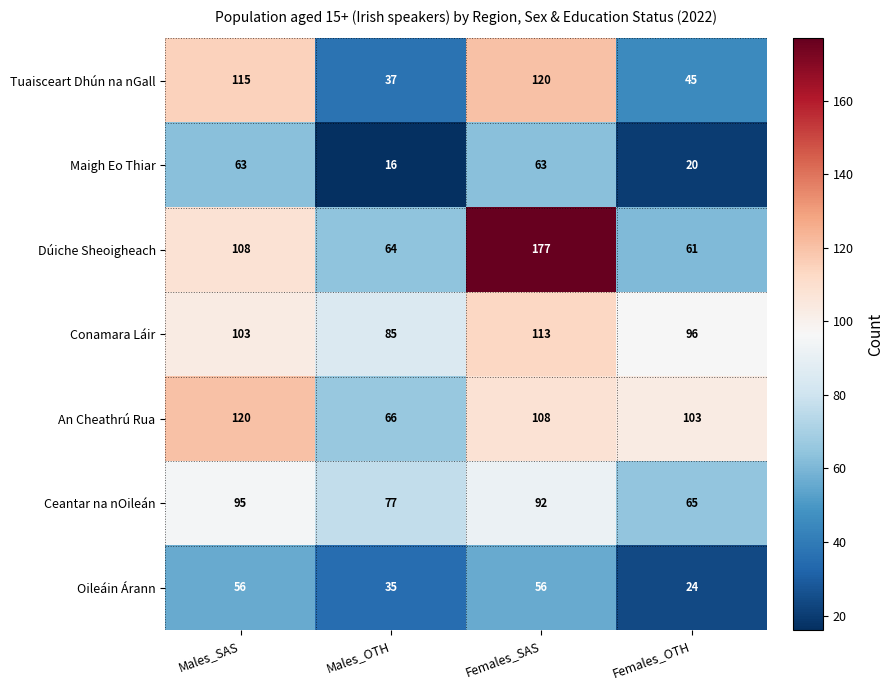

What is the average value of the Conamara Láir series?

99